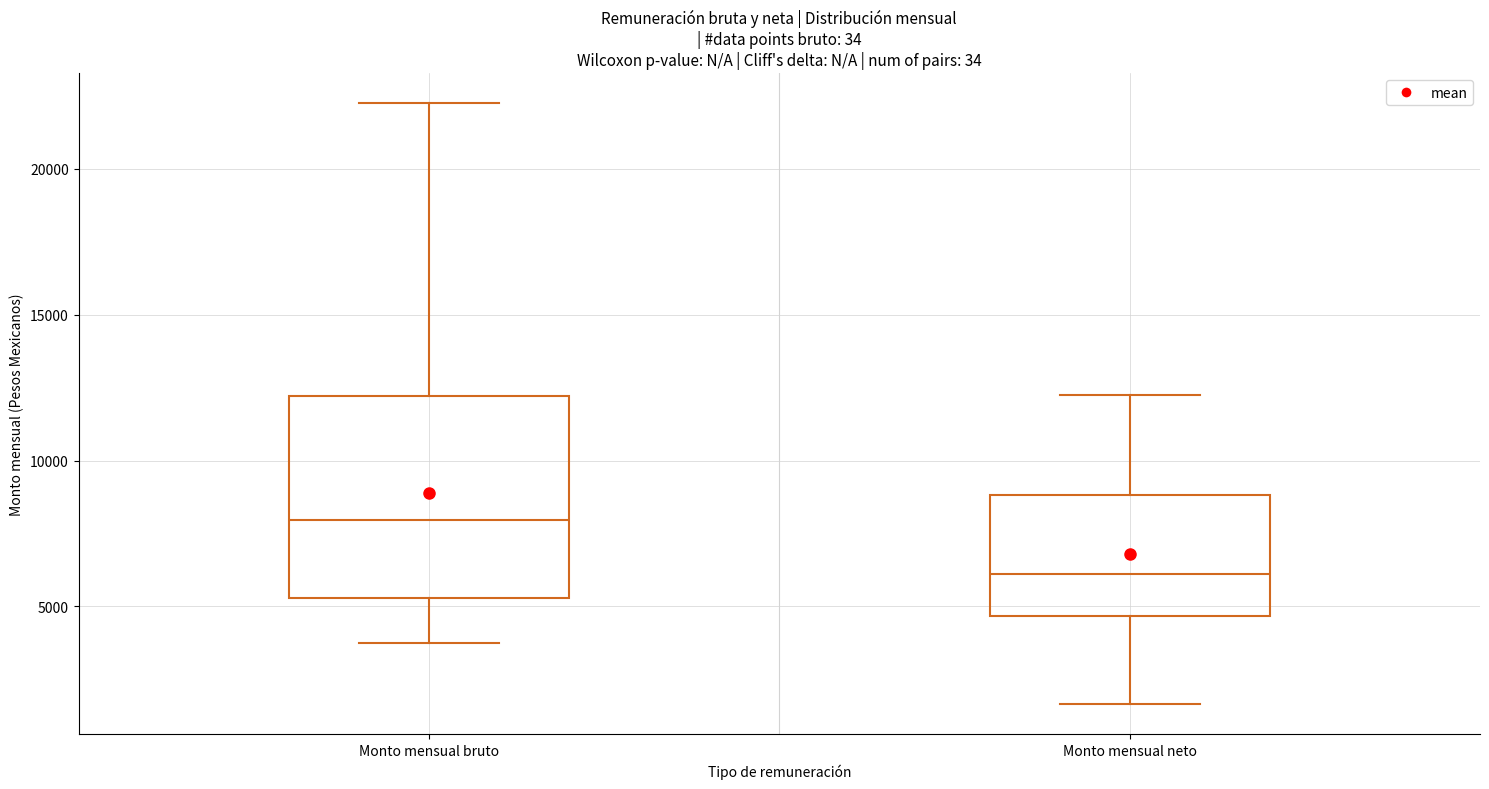

Reading left to right, transcribe this box plot: for each box, give where its median line is, the range the box spans, and where its two whiskers end, as read against the y-axis. The values are not printed on the chart, so give them approximately, as read against the axis.

Monto mensual bruto: median 8000, box 5500 to 12000, whiskers 3500 to 22500
Monto mensual neto: median 6000, box 4500 to 9000, whiskers 1500 to 12500